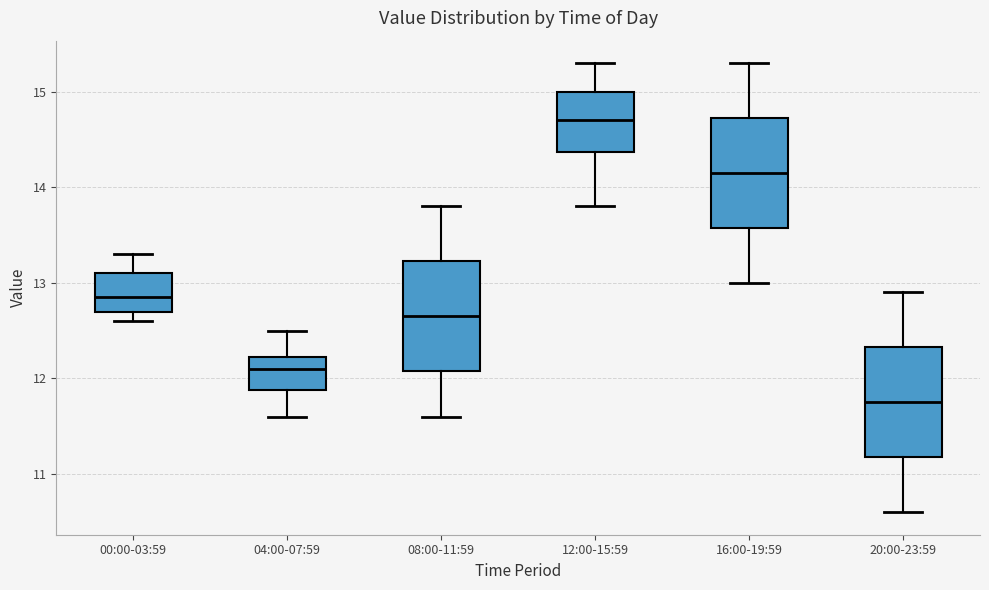

Reading left to right, read every box against the y-axis: the position of its median line, the range the box covers, and the ends of its whiskers. The values are not printed on the chart, so give them approximately, as read against the axis.

00:00-03:59: median 12.9, box 12.7 to 13.1, whiskers 12.6 to 13.3
04:00-07:59: median 12.1, box 11.9 to 12.2, whiskers 11.6 to 12.5
08:00-11:59: median 12.7, box 12.1 to 13.2, whiskers 11.6 to 13.8
12:00-15:59: median 14.7, box 14.4 to 15.0, whiskers 13.8 to 15.3
16:00-19:59: median 14.2, box 13.6 to 14.7, whiskers 13.0 to 15.3
20:00-23:59: median 11.8, box 11.2 to 12.3, whiskers 10.6 to 12.9